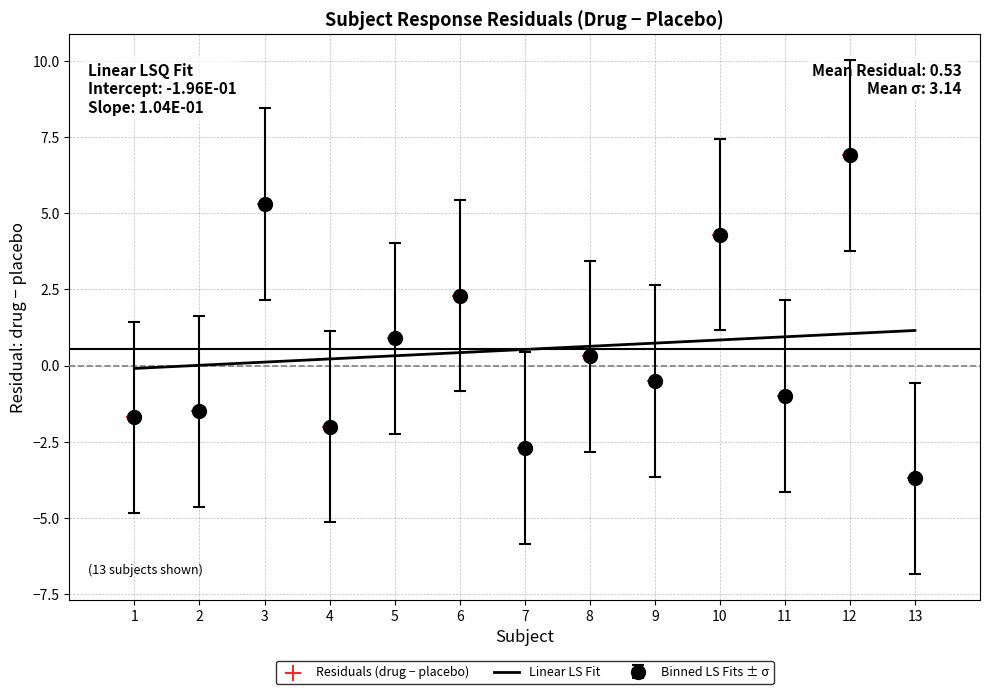

Between 6 and 13, which series saw the biggest shift?

Binned LS Fits ± σ